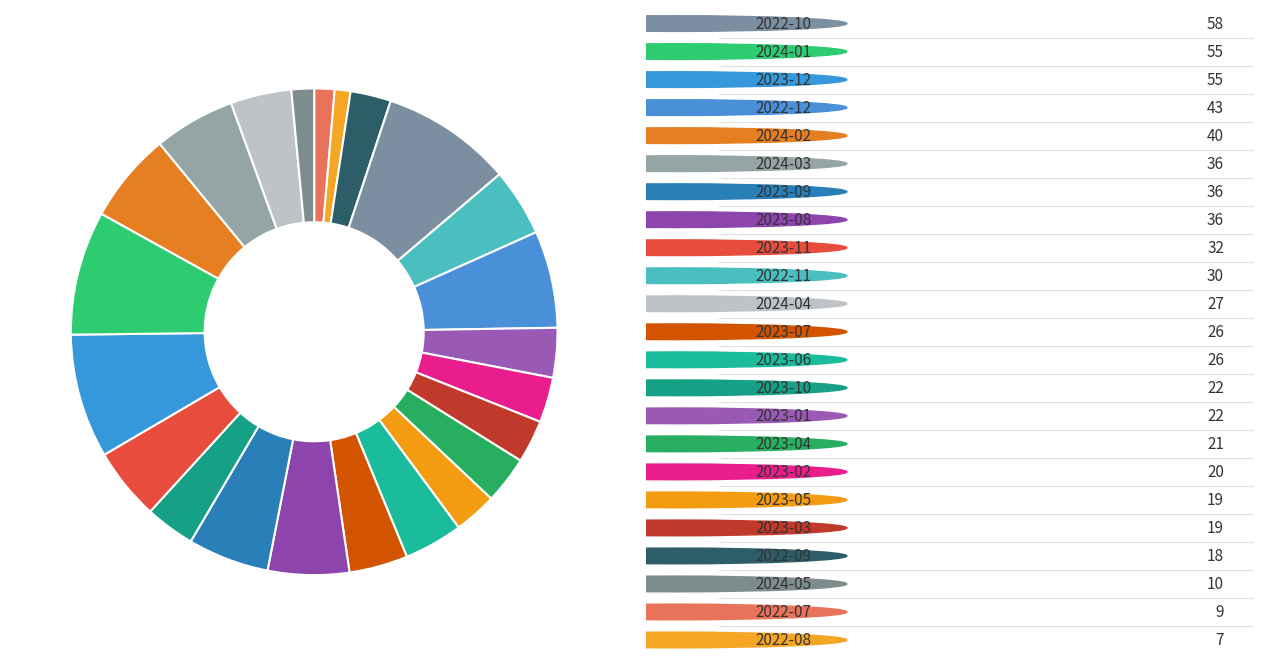

Which slice is the largest?

2022-10